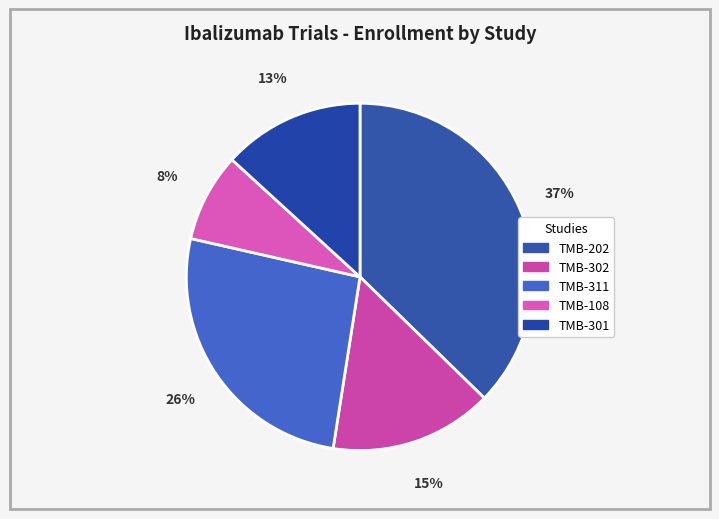

Count the number of slices in the pie.

5